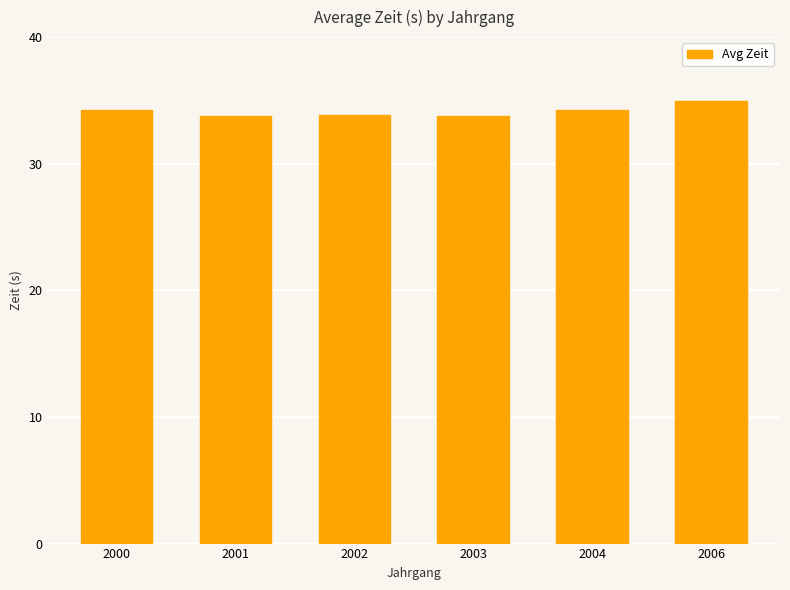

Count the number of categories in the chart.

6